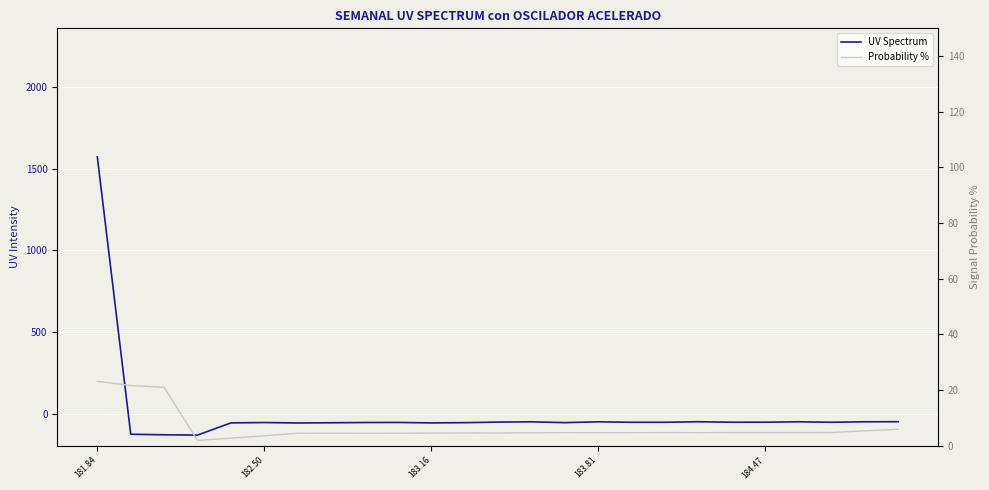

At which category is the sum across all series the highest?

181.84